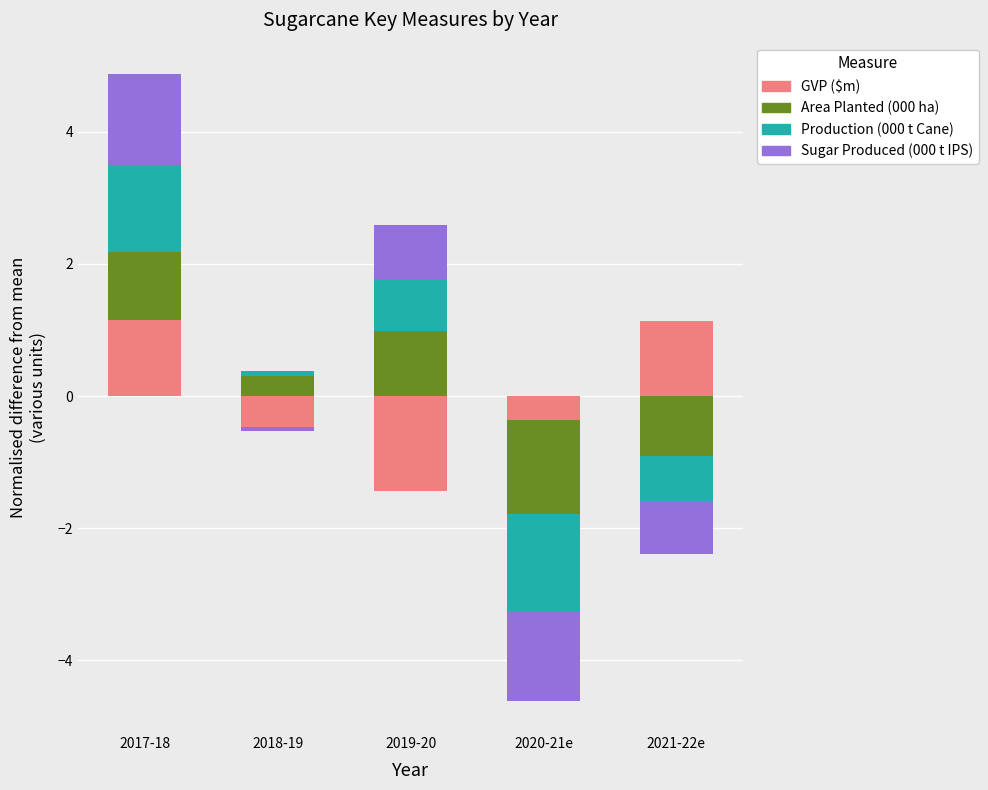

Which series changed the most between 2019-20 and 2021-22e?

GVP ($m)